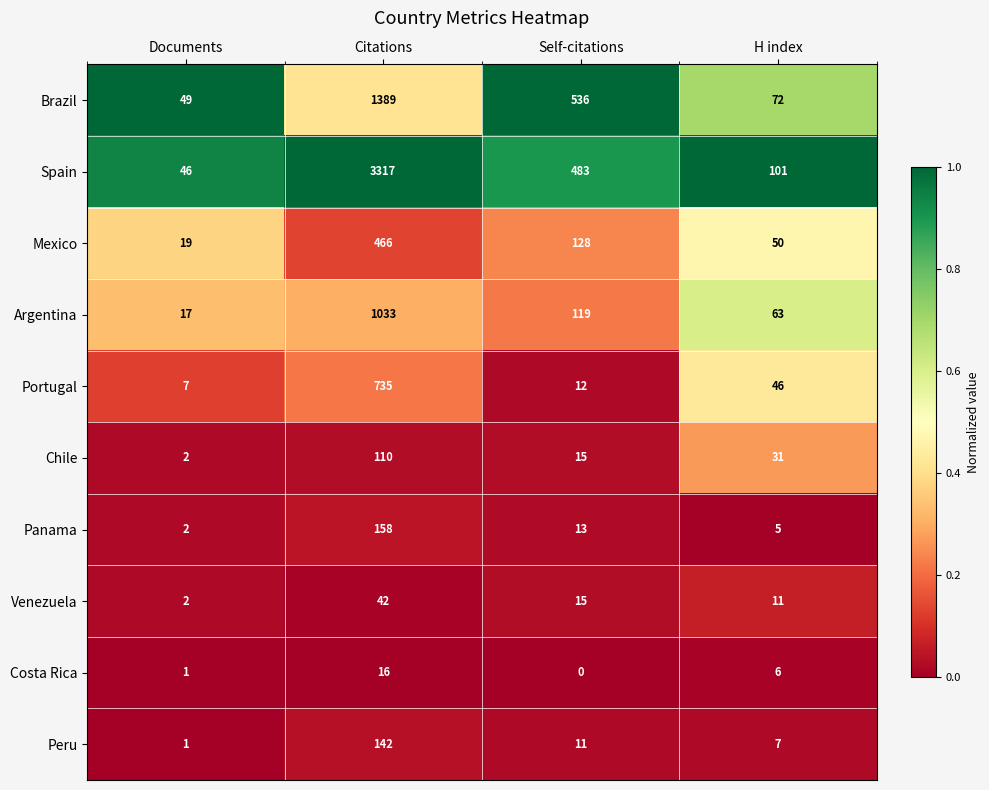

Is it true that Portugal equals 17 at Self-citations?

False